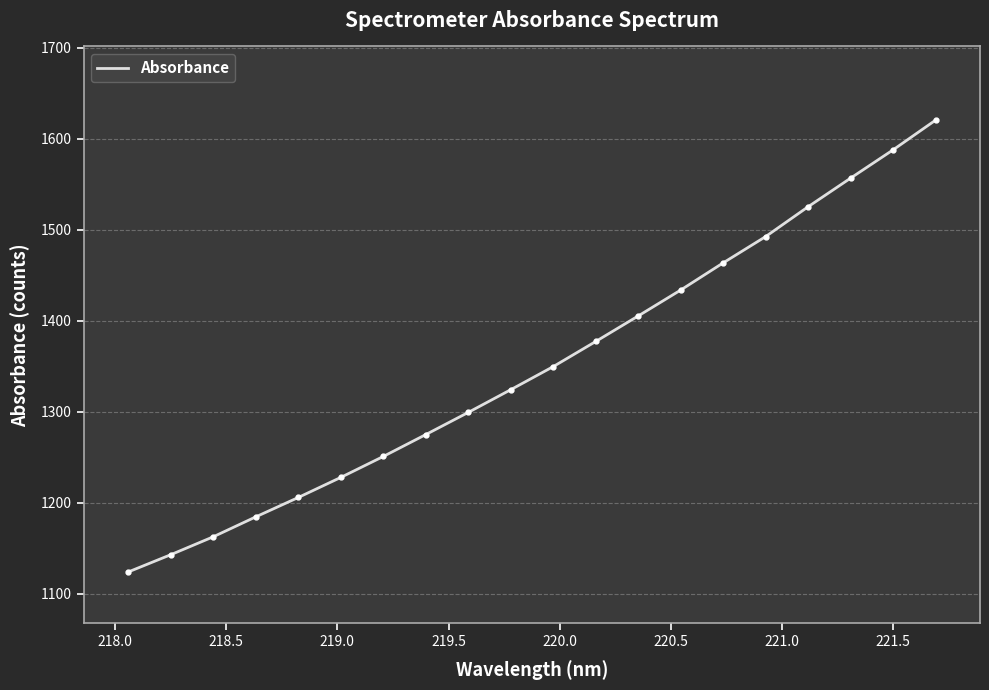

What is the minimum value shown in the chart?

1124.1